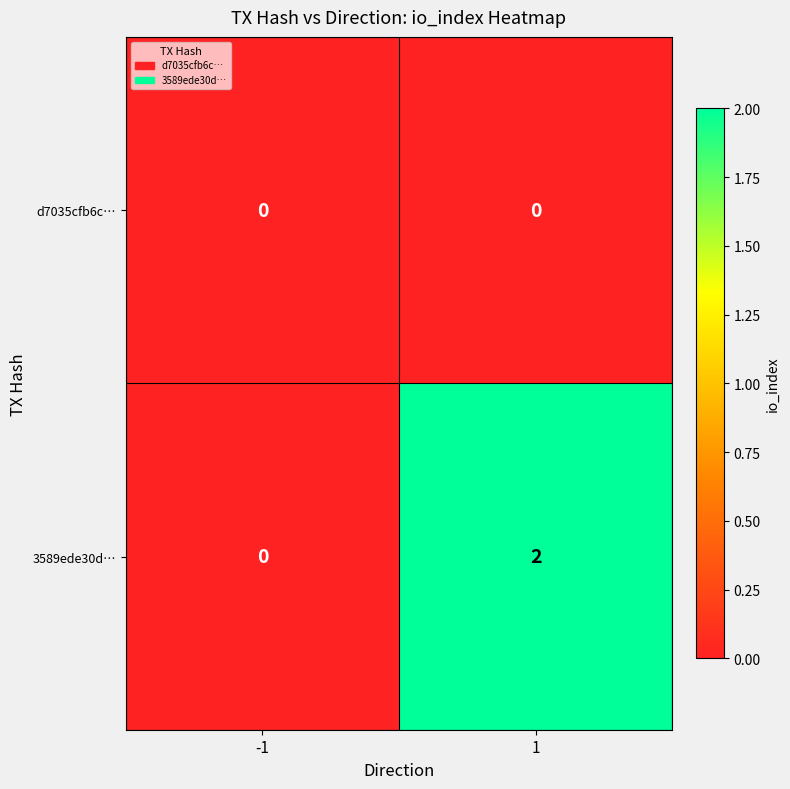

What is the total value across all series at 1?

2